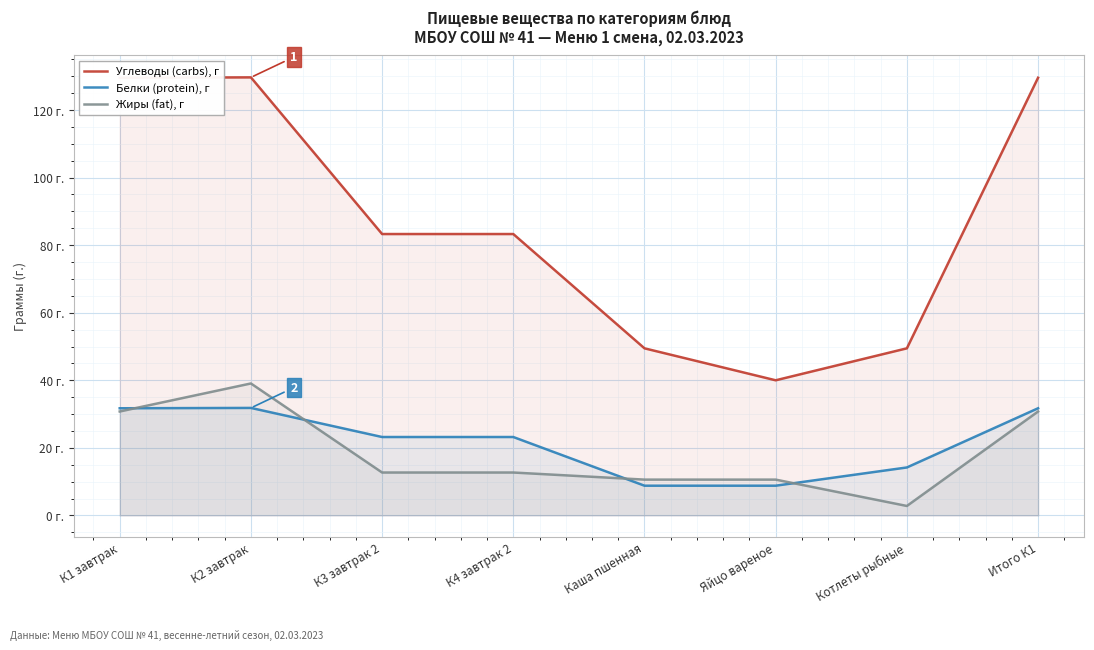

How many interior local peaks does the Углеводы (carbs), г series have?

1